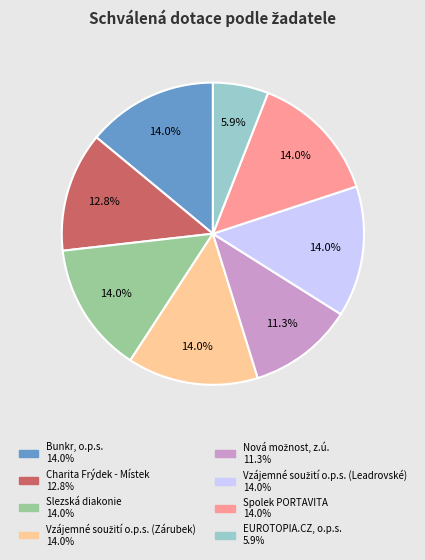

Is there a majority slice in this chart?

No